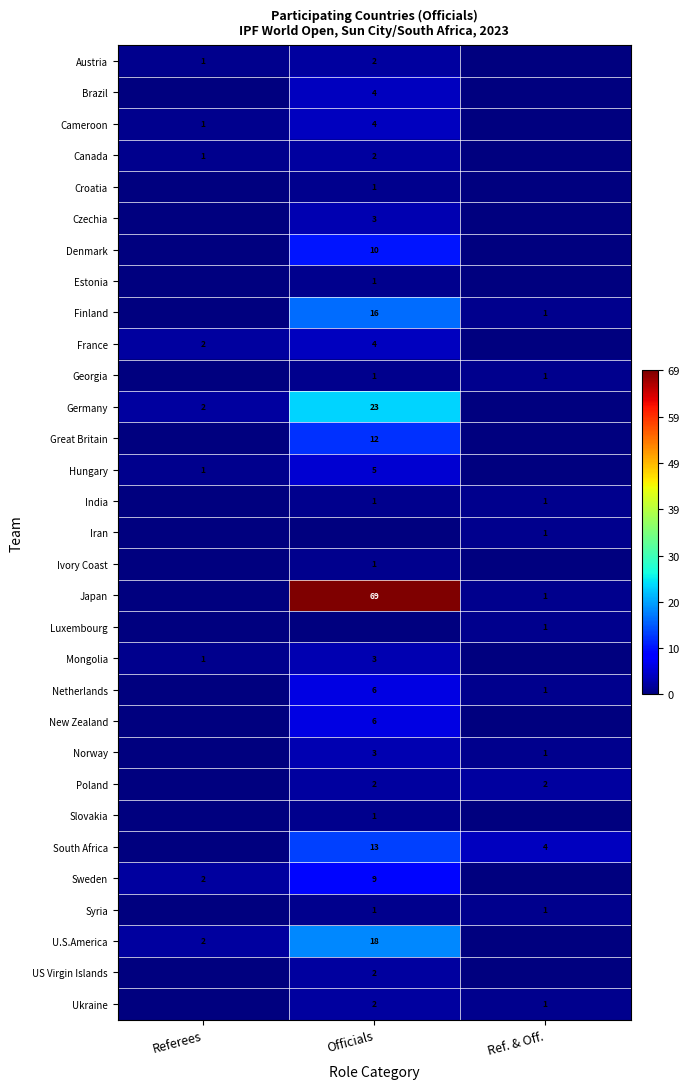

The value of US Virgin Islands at Officials is 1. True or false?

False